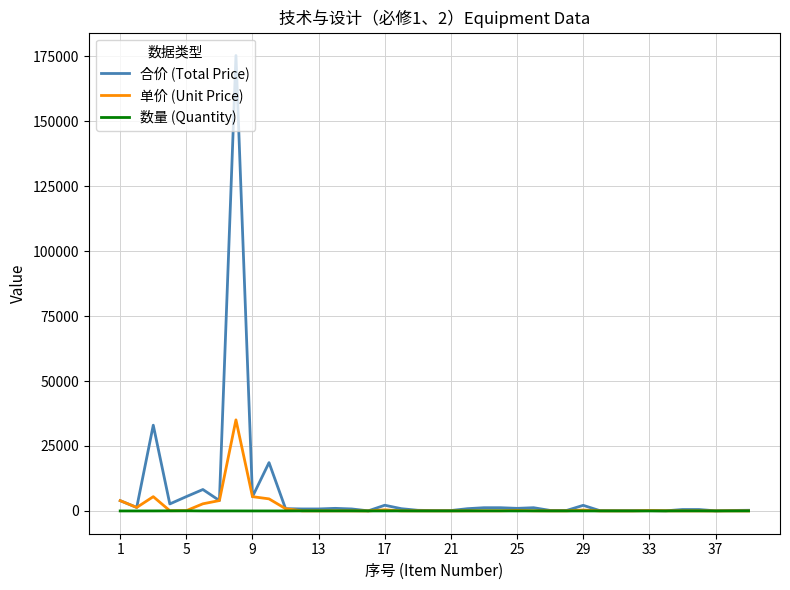

How many lines are shown in the chart?

3